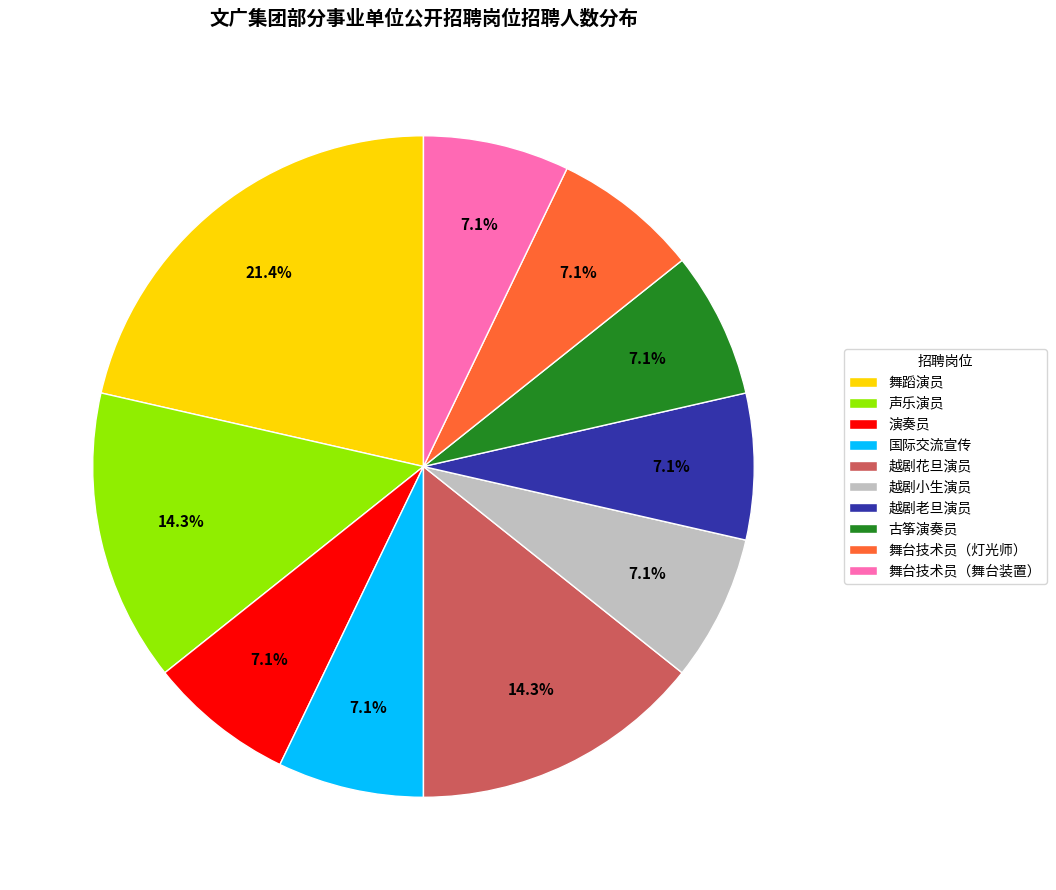

Is it true that 舞台技术员（舞台装置） is 7% of the pie?

True